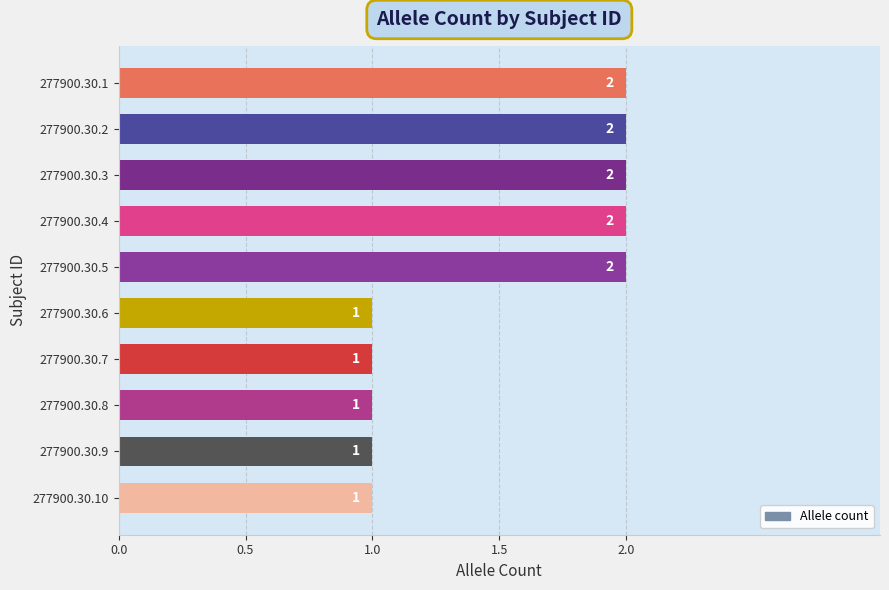

Count the values in the range 1 to 2.

10